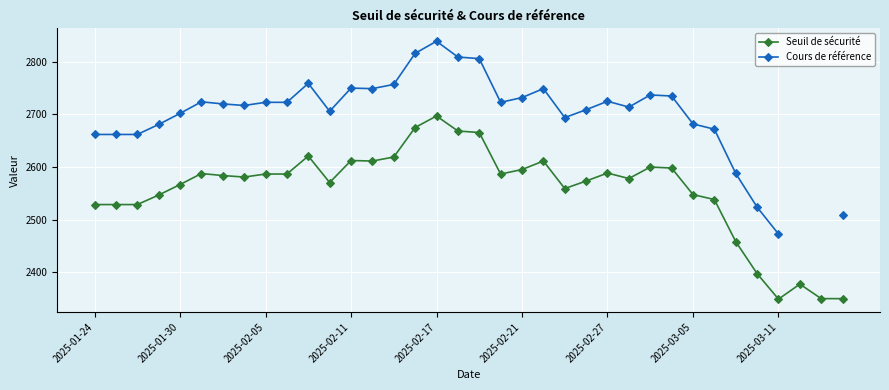

Which has a higher value, 22 or 21?

21